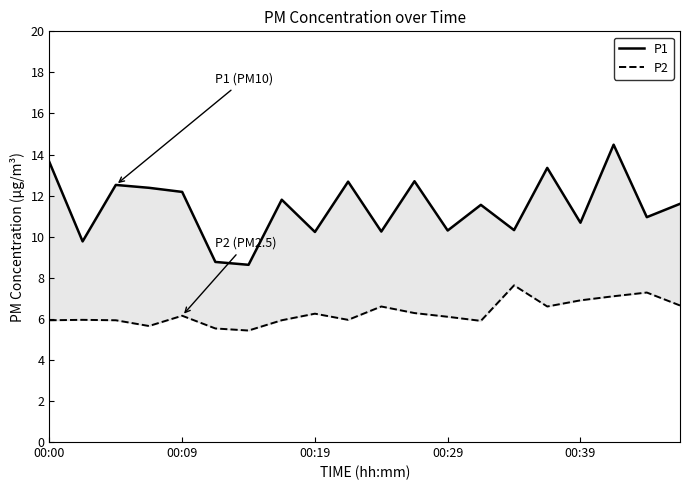

Which series has the largest range (max minus min)?

P1